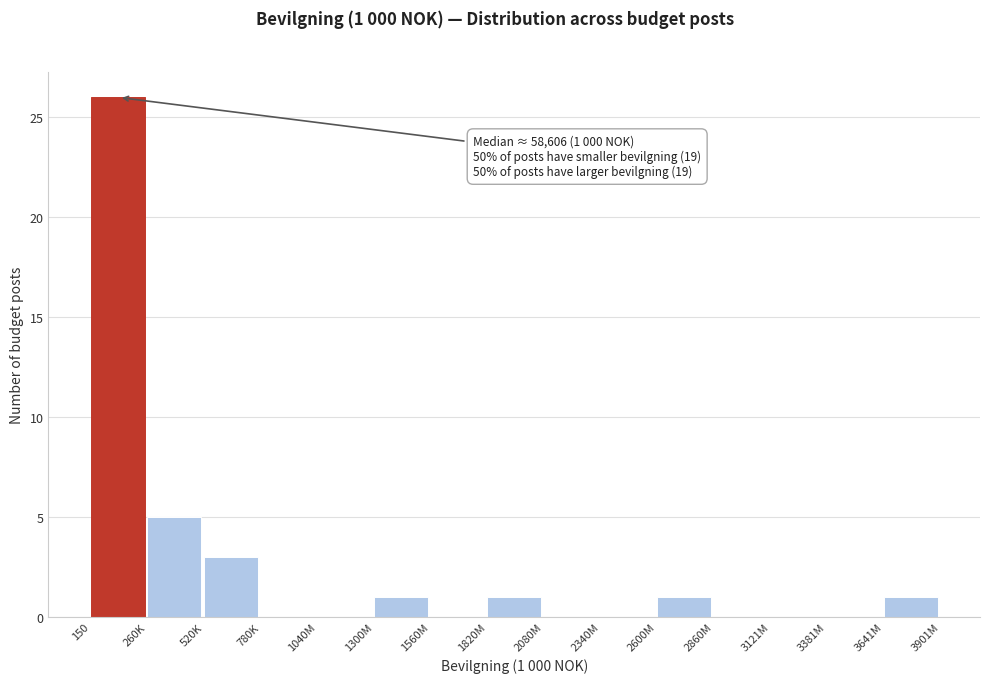

Reading right to left, extract all data points from this chart.

3641M=1	3381M=0	3121M=0	2860M=0	2600M=1	2340M=0	2080M=0	1820M=1	1560M=0	1300M=1	1040M=0	780K=0	520K=3	260K=5	150=26